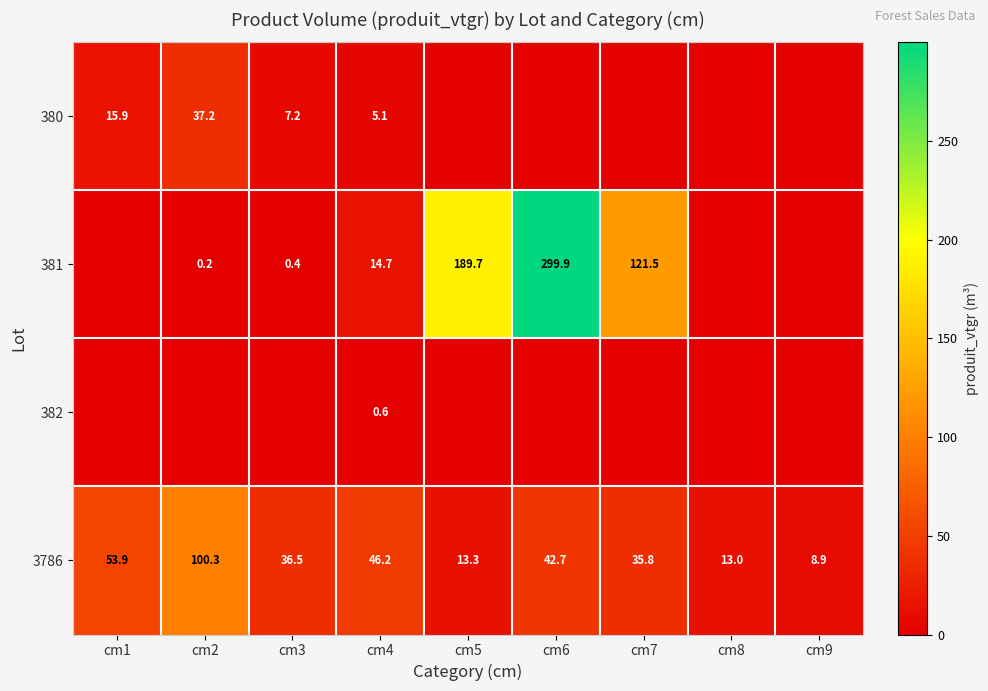

The value of 380 at cm4 is 2.3. True or false?

False